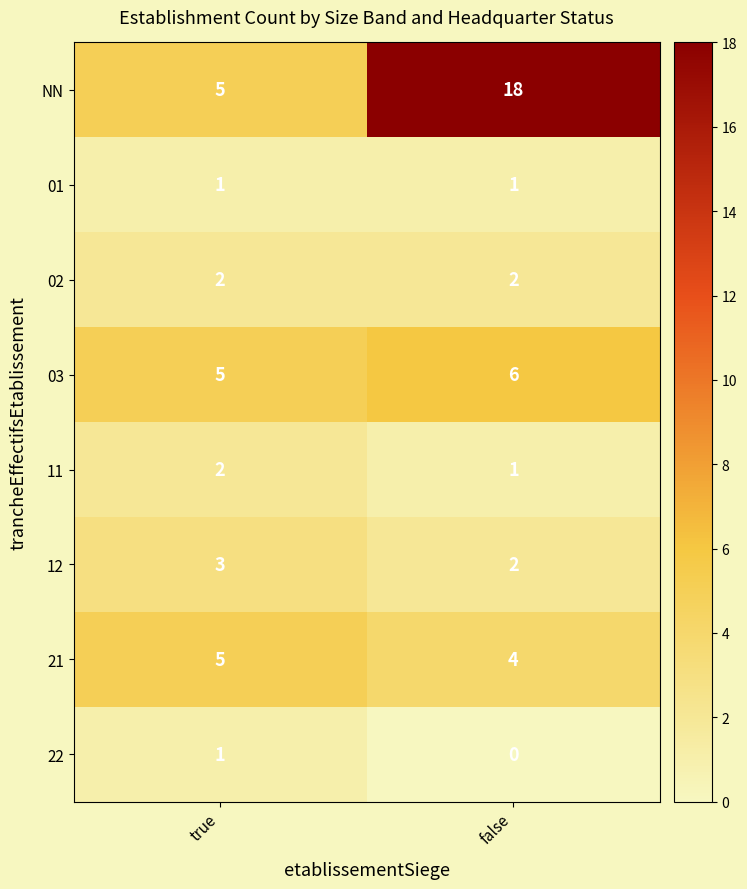

The NN series shows 5 at false. True or false?

False